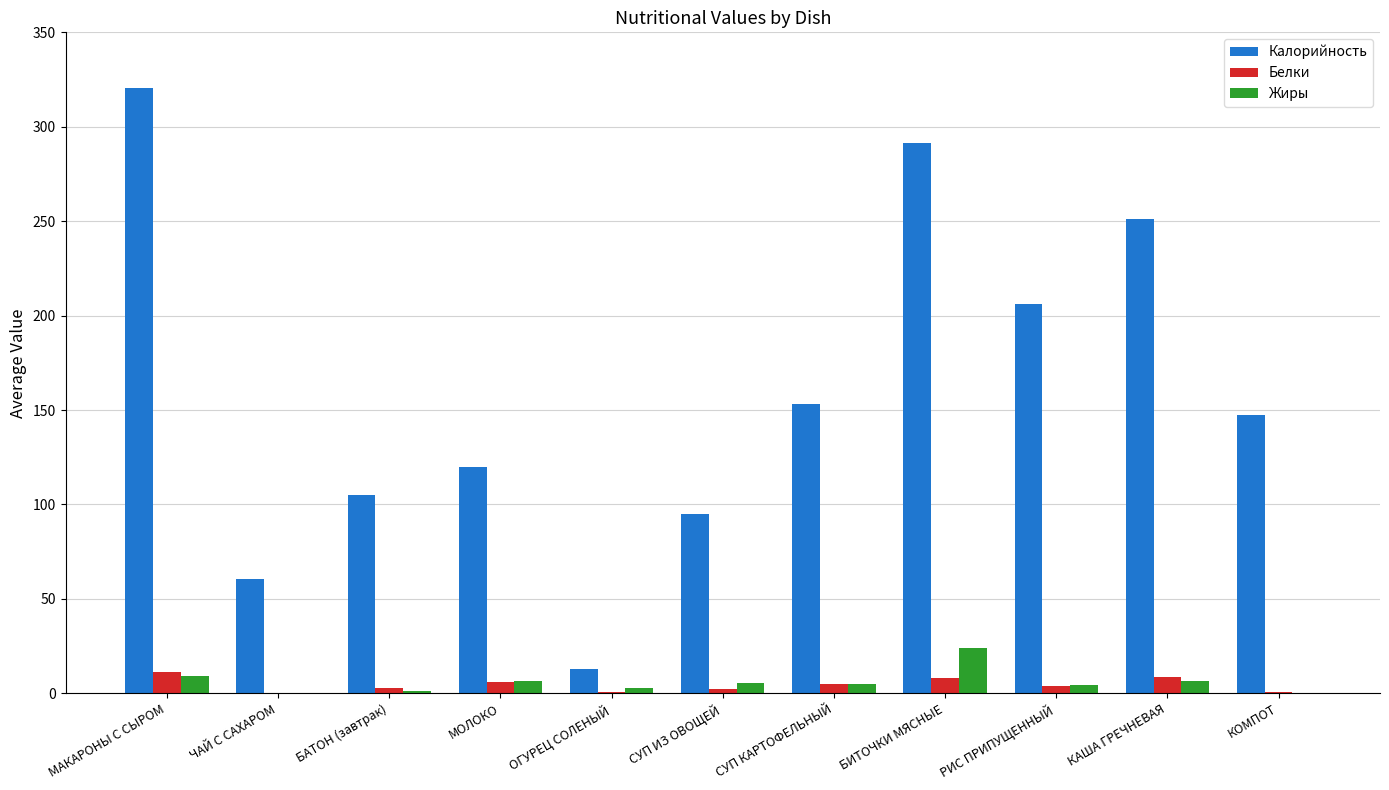

What are all the series names shown in the legend?

Калорийность, Белки, Жиры